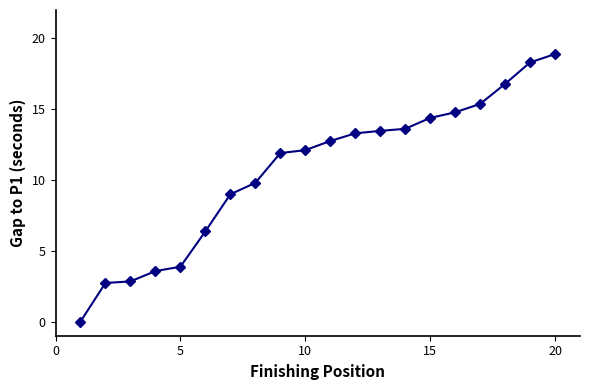

What is the maximum value shown in the chart?

18.9